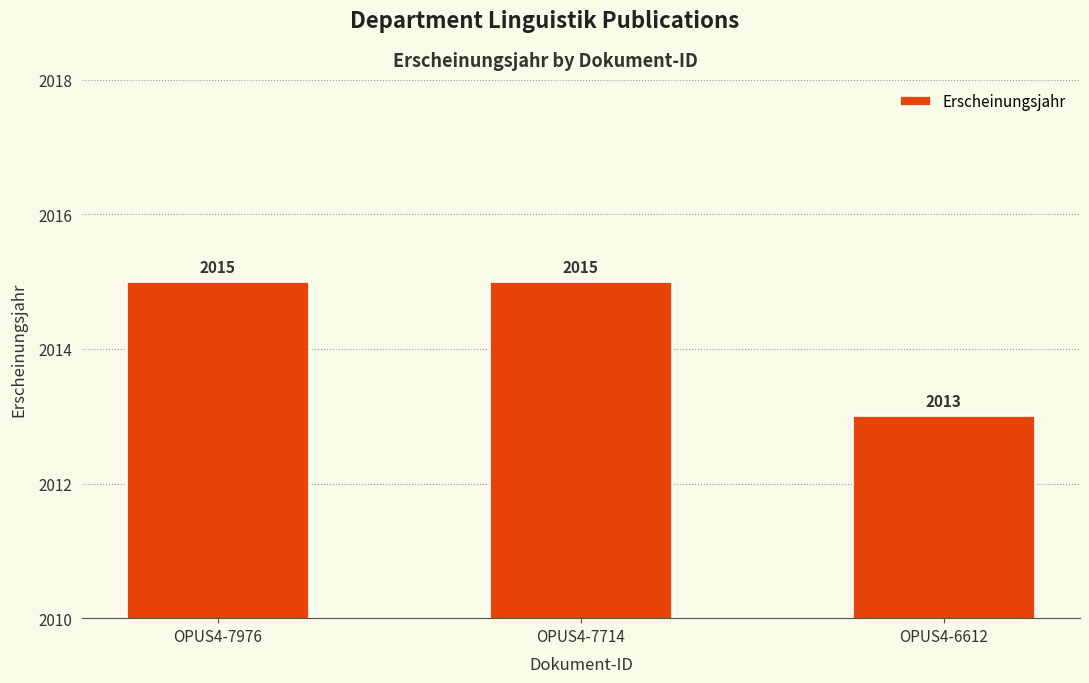

Reading right to left, what are all the values shown in this chart?

2013	2015	2015